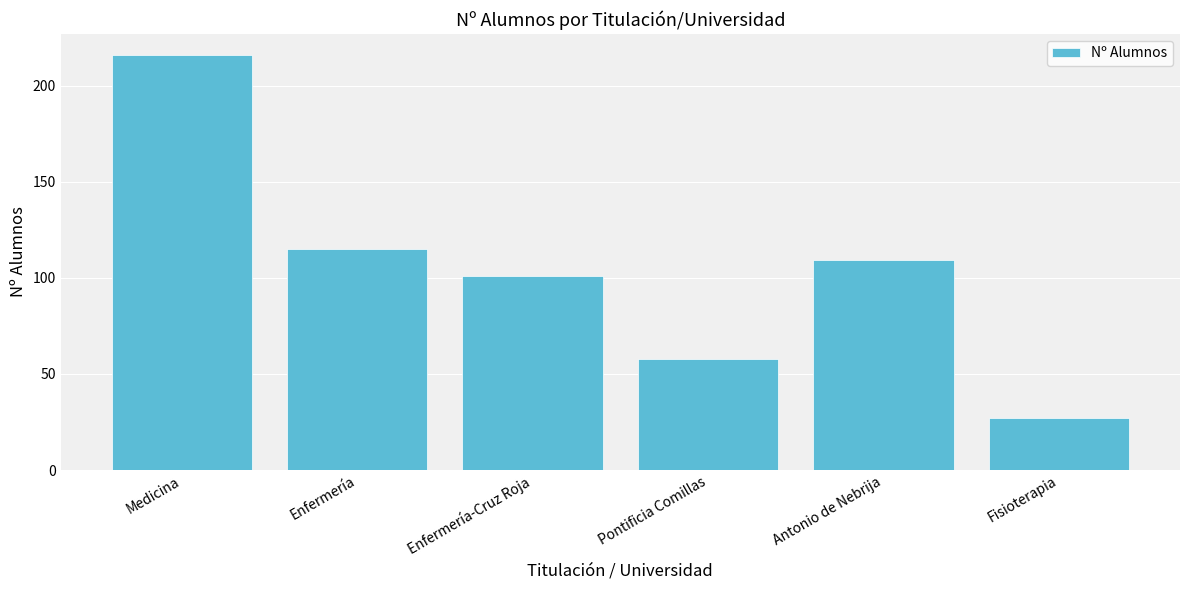

The value at Medicina is 48. True or false?

False